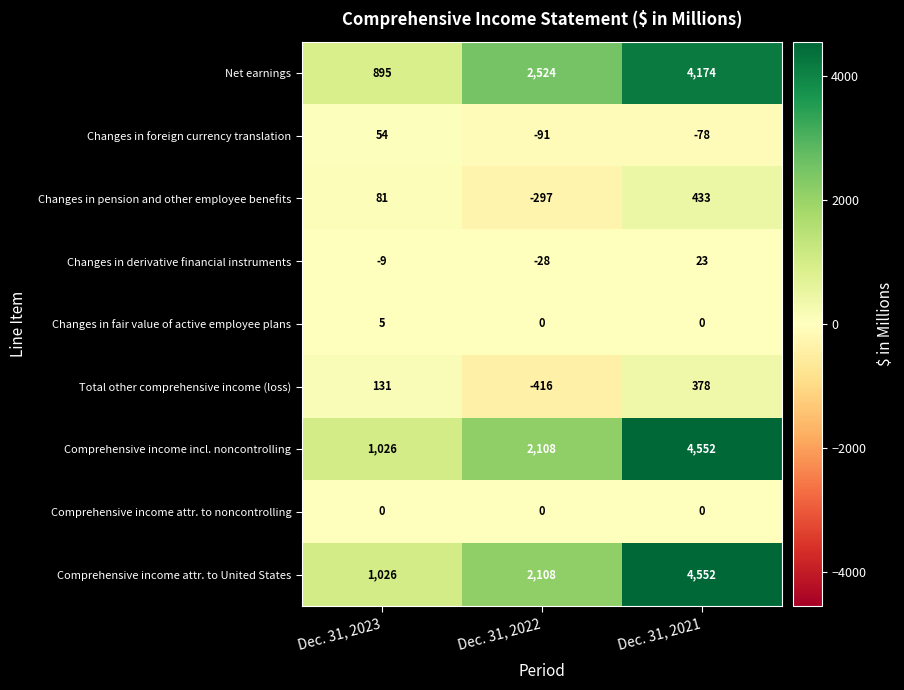

What is the difference between the highest and lowest values at Dec. 31, 2023?

1035